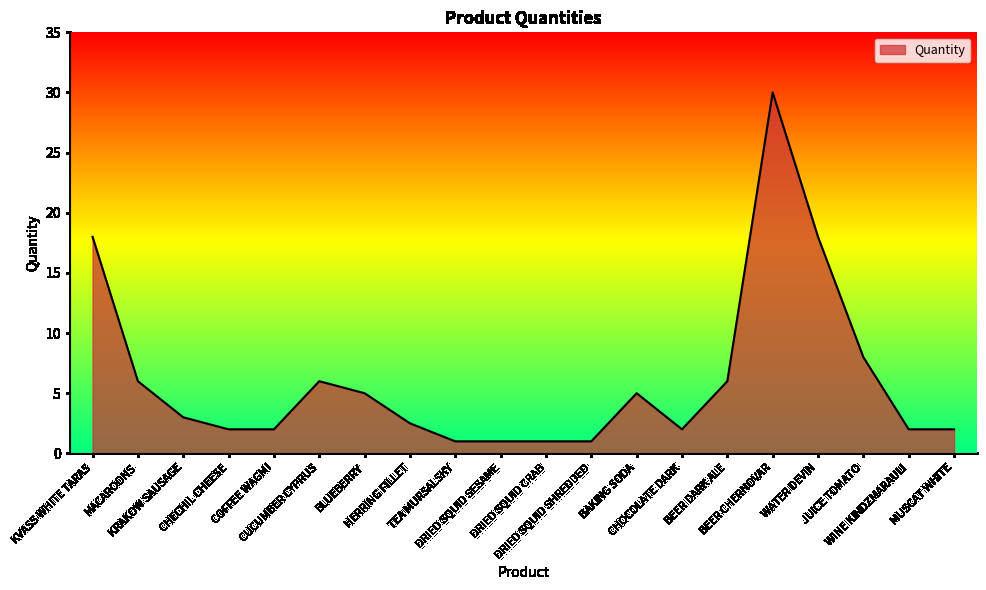

What is the minimum value shown in the chart?

1.0